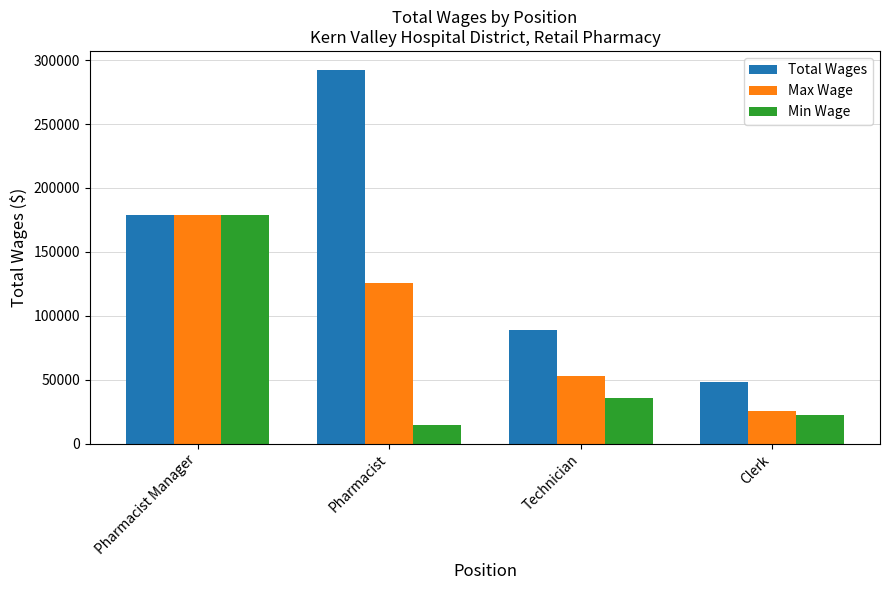

The value of Min Wage at Clerk is 22440. True or false?

True